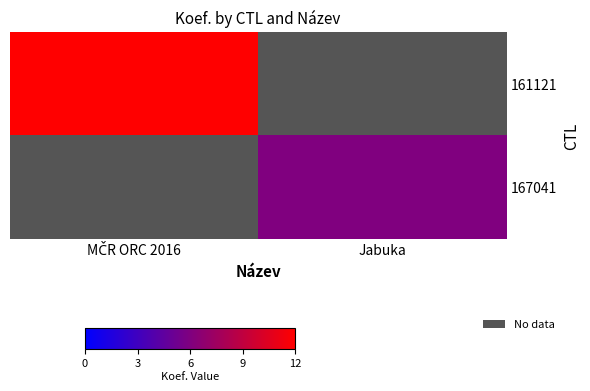

What is the greatest value displayed?

12.0